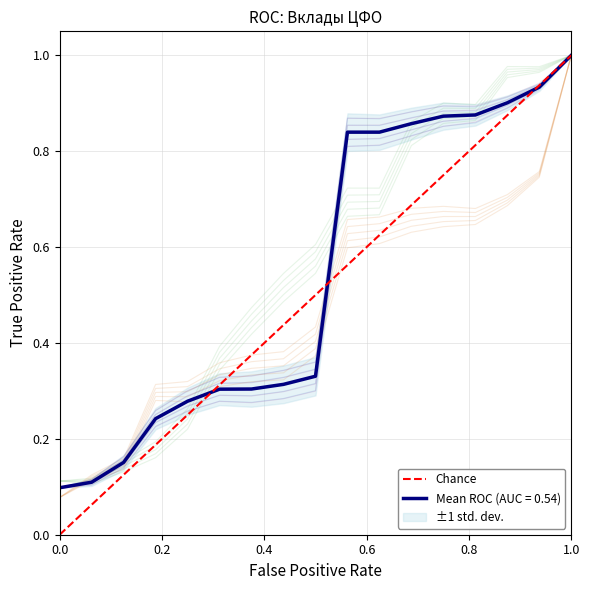

How many values are above zero?

1